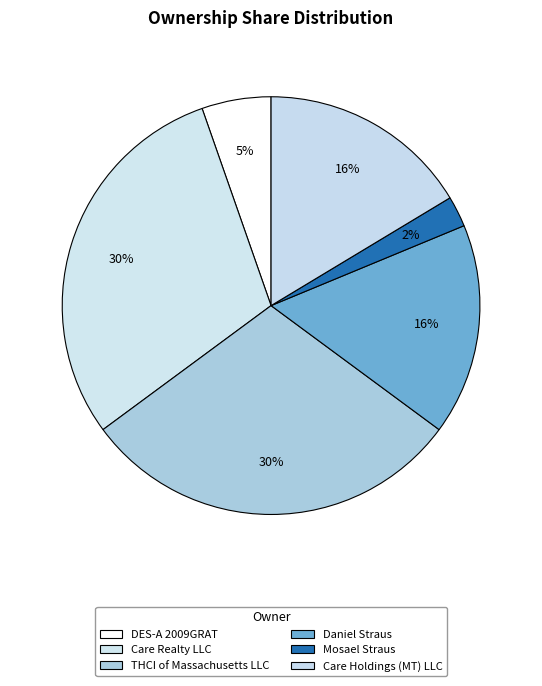

Count the number of slices in the pie.

6